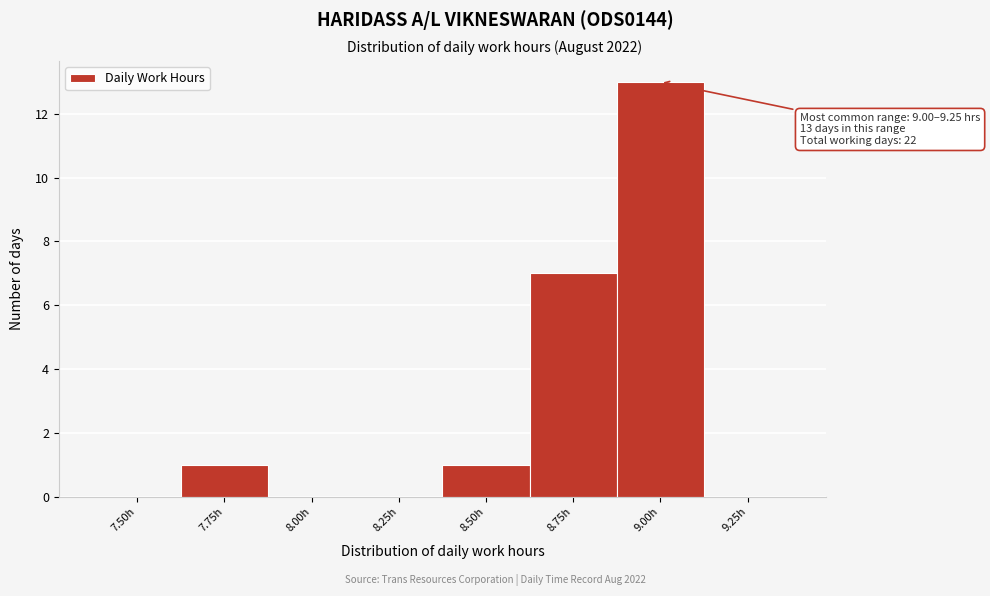

Reading left to right, transcribe all the data shown in this chart.

7.50h=0	7.75h=1	8.00h=0	8.25h=0	8.50h=1	8.75h=7	9.00h=13	9.25h=0